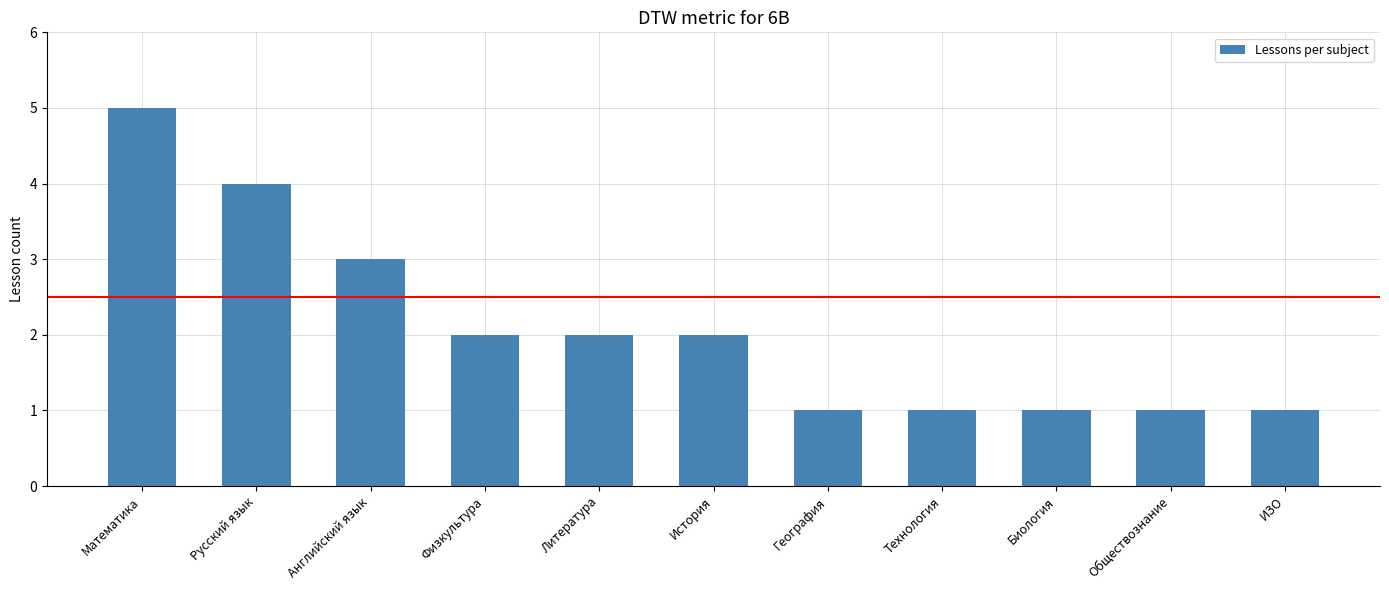

Reading left to right, what are all the values shown in this chart?

5	4	3	2	2	2	1	1	1	1	1